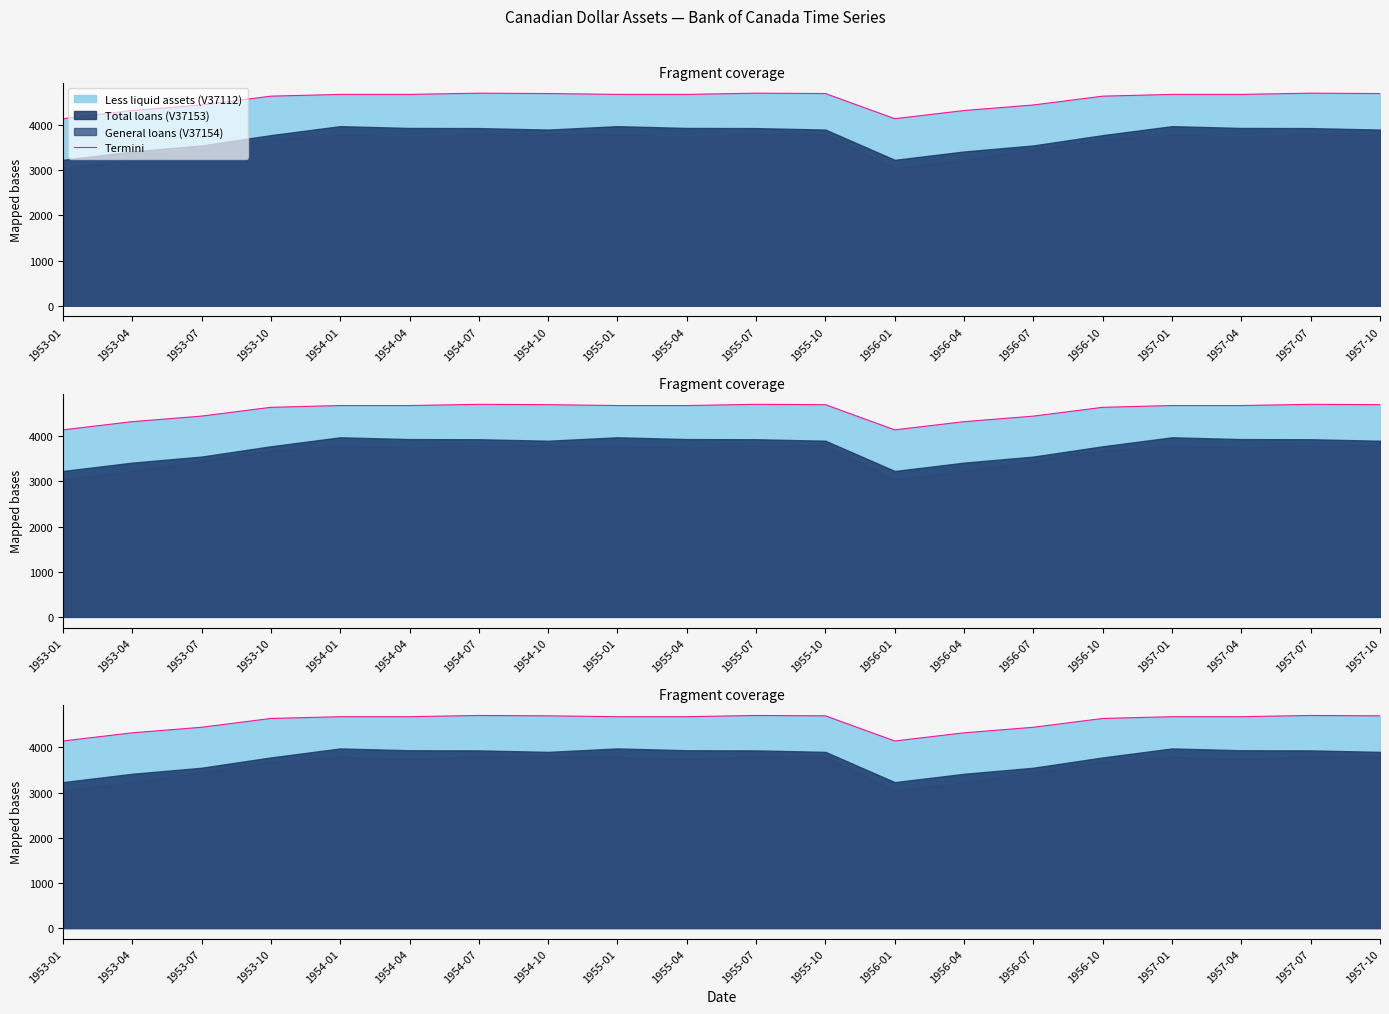

Rank the categories by value from highest to lowest.

1954-07, 1955-07, 1957-07, 1954-10, 1955-10, 1957-10, 1954-01, 1954-04, 1955-01, 1955-04, 1957-01, 1957-04, 1953-10, 1956-10, 1953-07, 1956-07, 1953-04, 1956-04, 1953-01, 1956-01